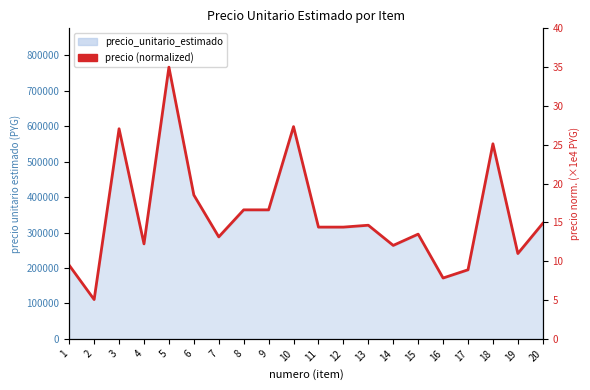

What is the minimum value shown in the chart?

5.1